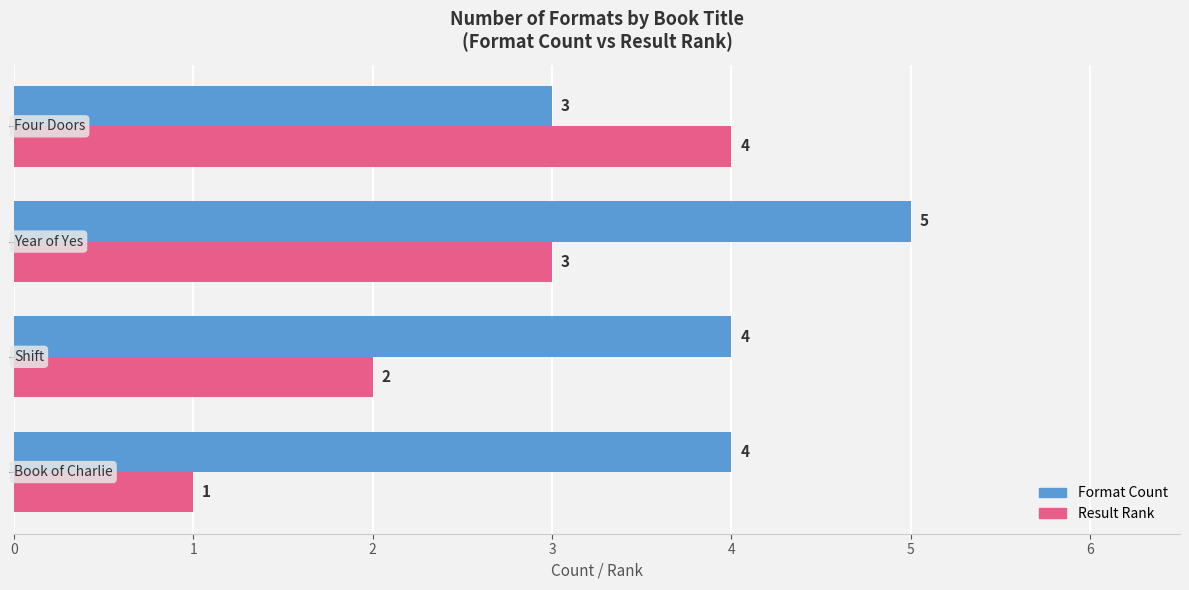

How many data points in Result Rank are less than 3?

2